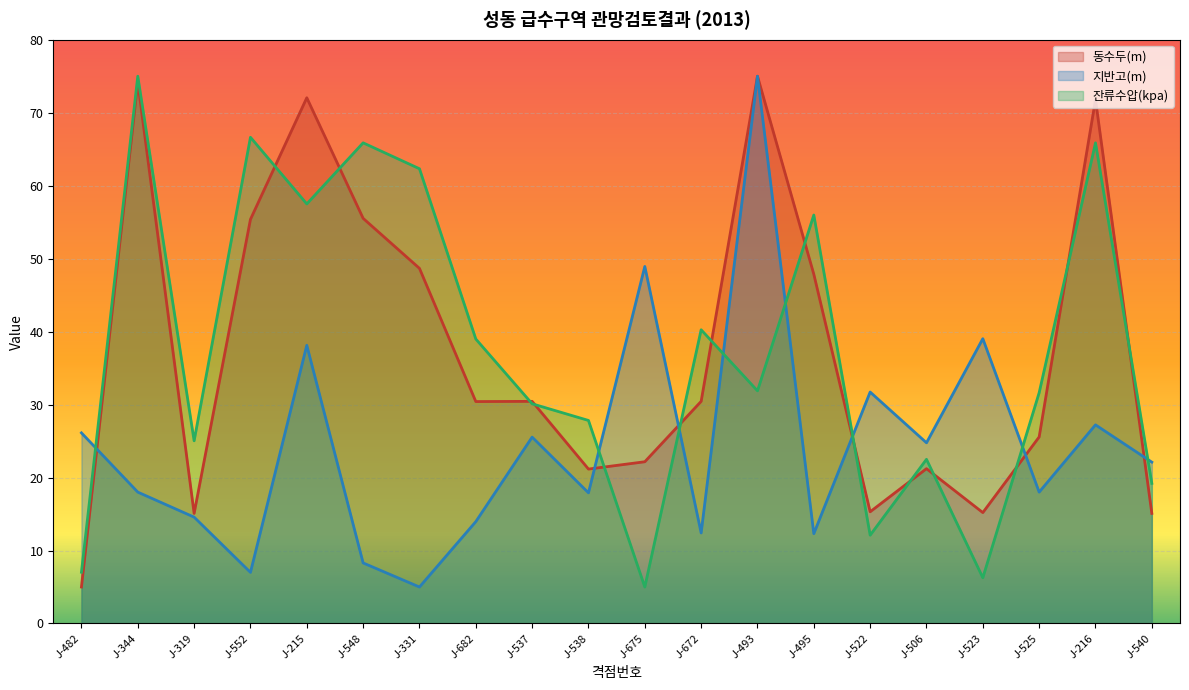

What is the average value of the 지반고(m) series?

24.3